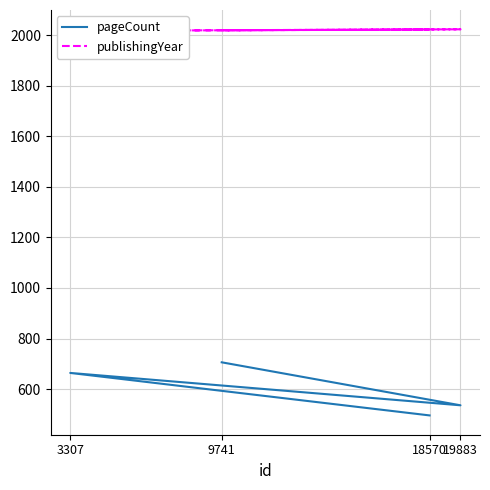

Count the pageCount values in the range 536 to 706.

3